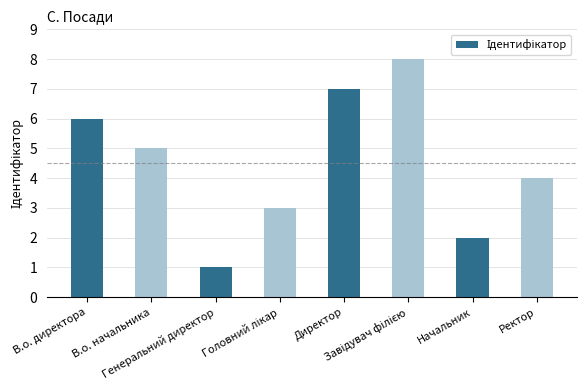

What is the difference between the maximum and minimum values?

7